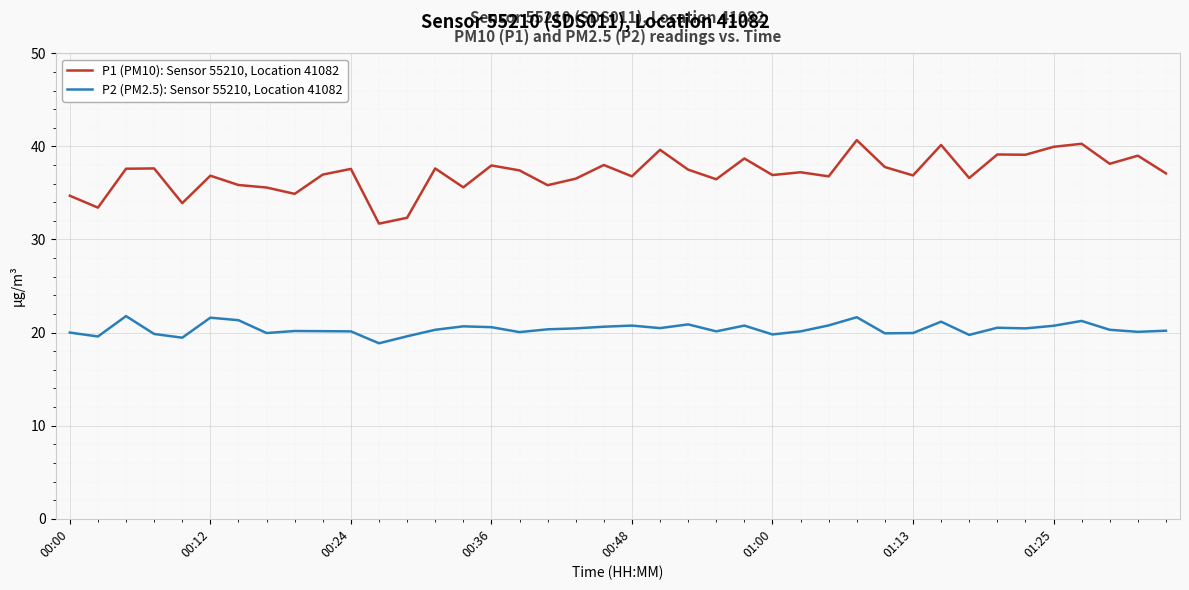

Rank the series by their average value, from highest to lowest.

P1 (PM10): Sensor 55210, Location 41082, P2 (PM2.5): Sensor 55210, Location 41082